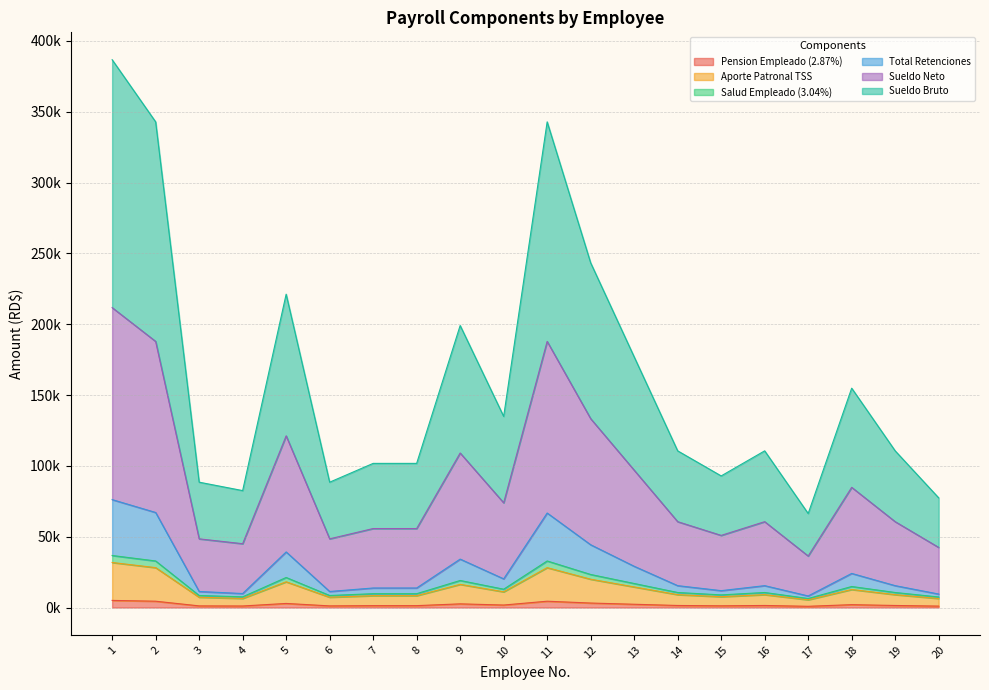

Which series has the largest total across all categories?

Sueldo Bruto